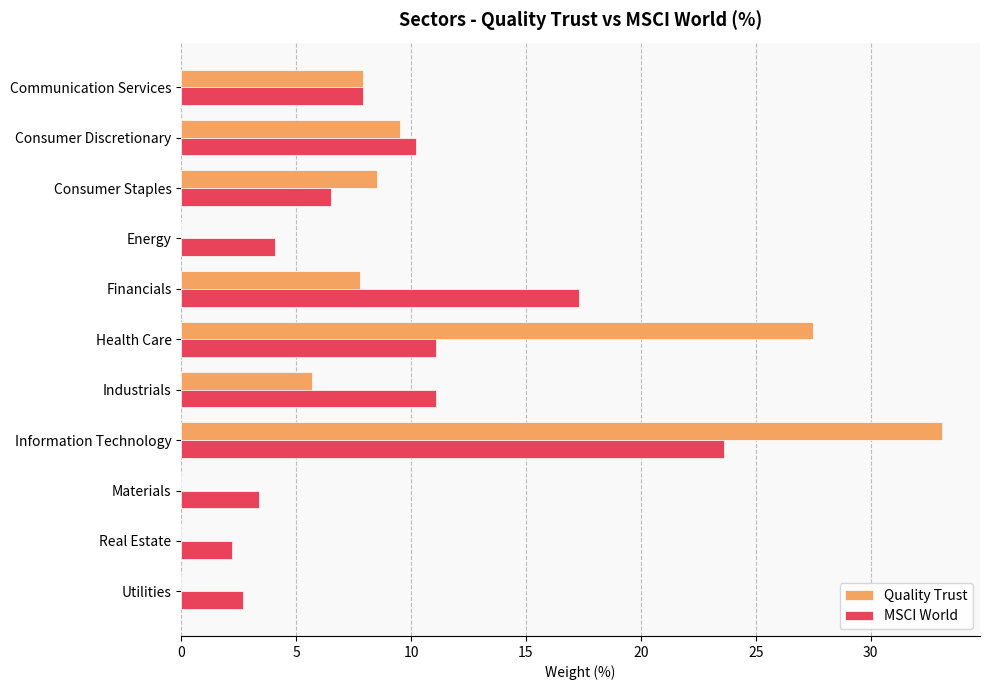

Where is Quality Trust nearest to the value 16?

Consumer Discretionary